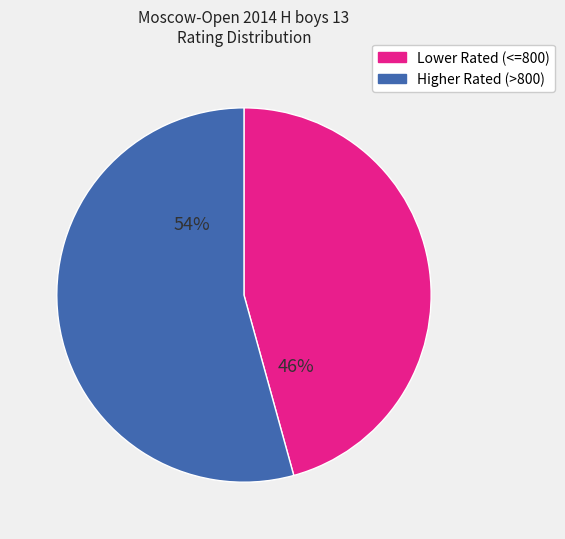

Is Higher Rated (>800) the majority of the pie?

Yes